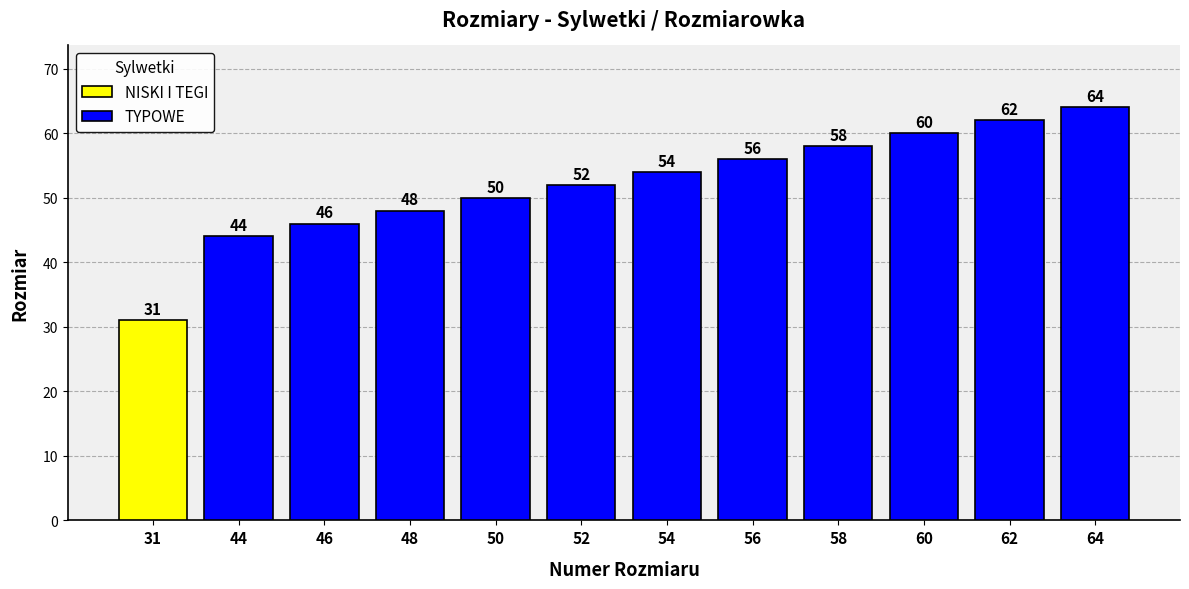

Does the chart contain stacked bars?

No